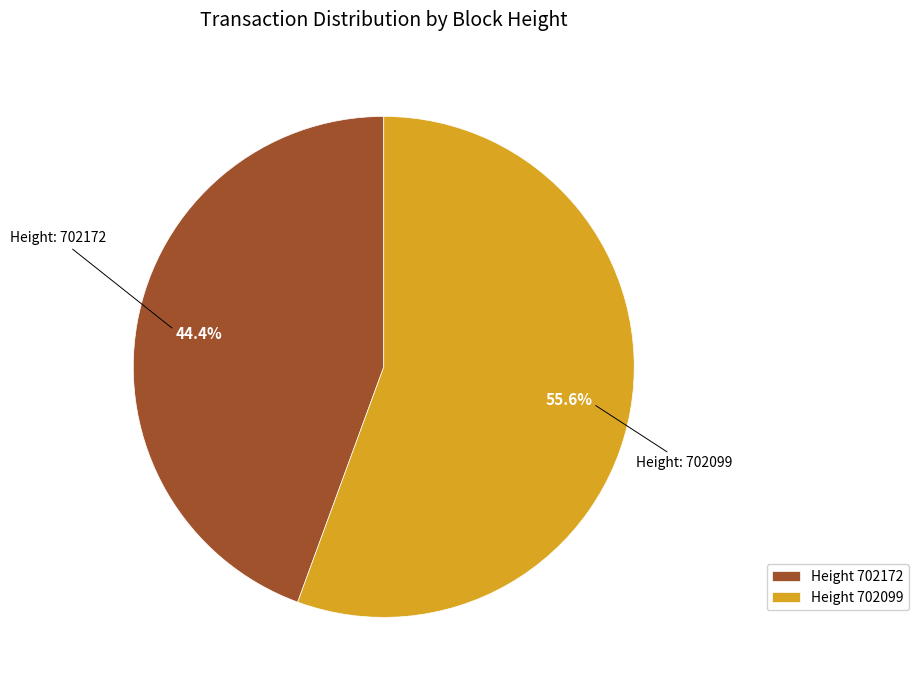

Combined, do Height 702172 and Height 702099 account for over 50%?

Yes